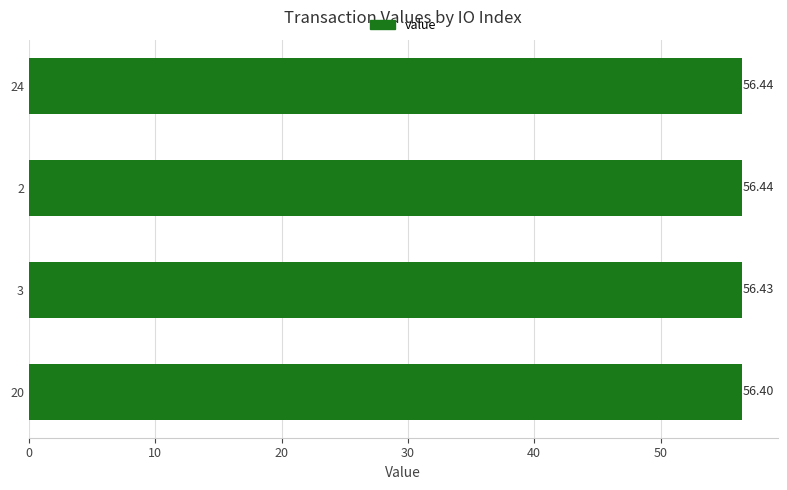

What is the sum of all values?

225.7